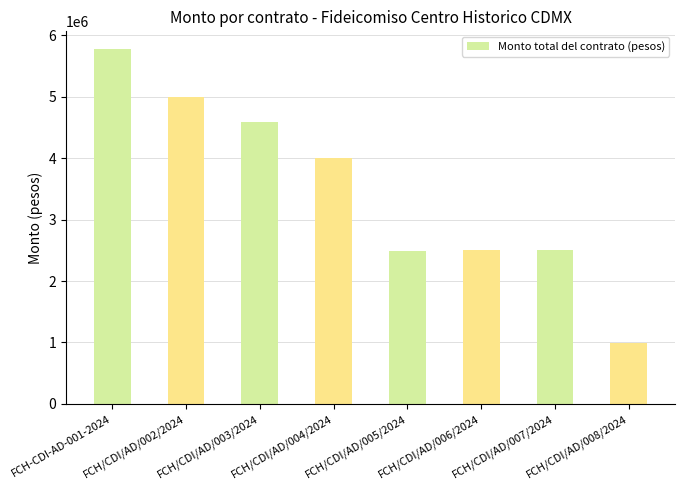

What is the approximate value at FCH-CDI-AD-001-2024?

5771188.4